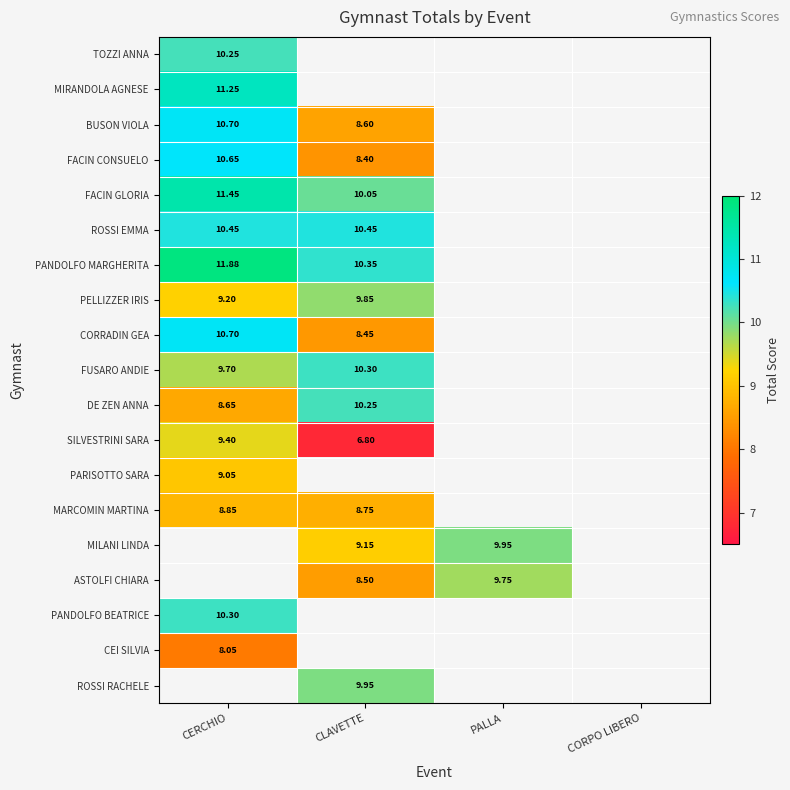

Where is FACIN CONSUELO nearest to the value 9?

CLAVETTE